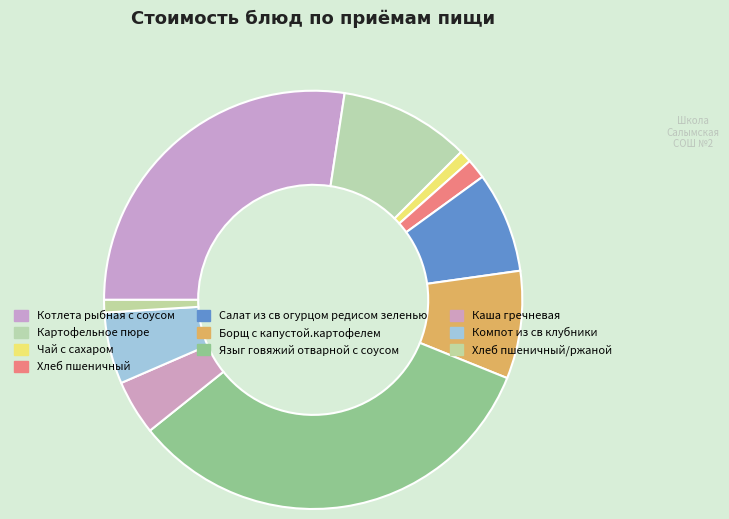

How many segments does this pie chart have?

10